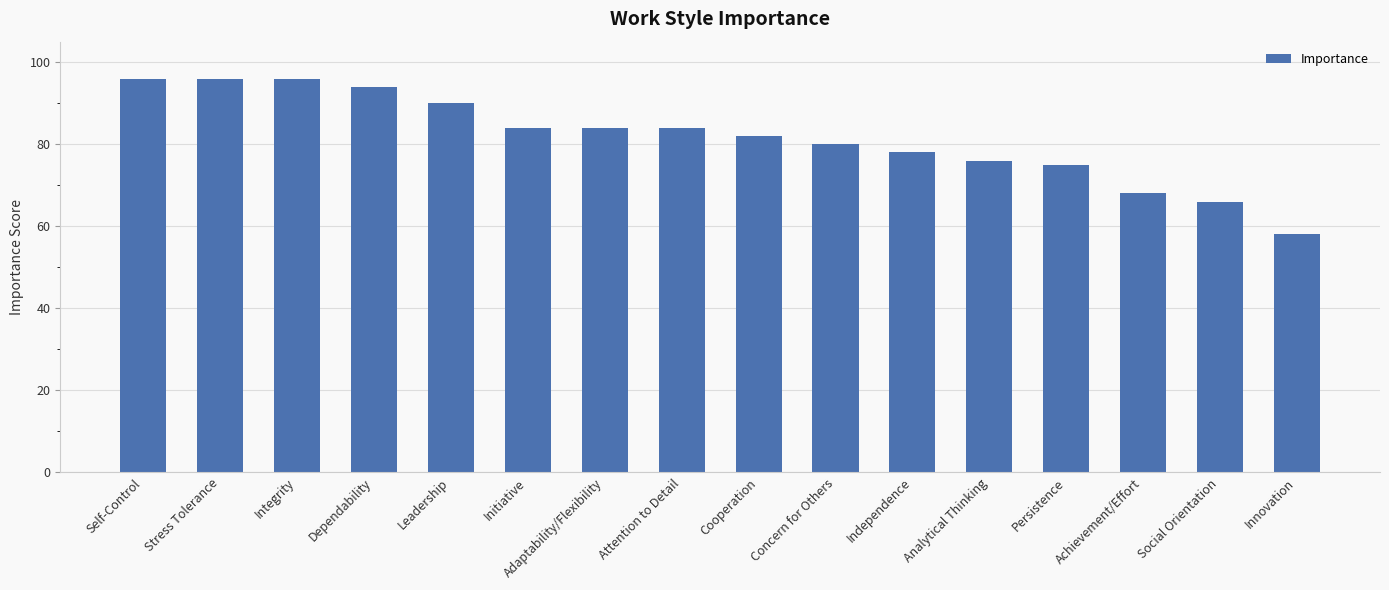

What is the approximate value at Dependability, to the nearest 5?

95